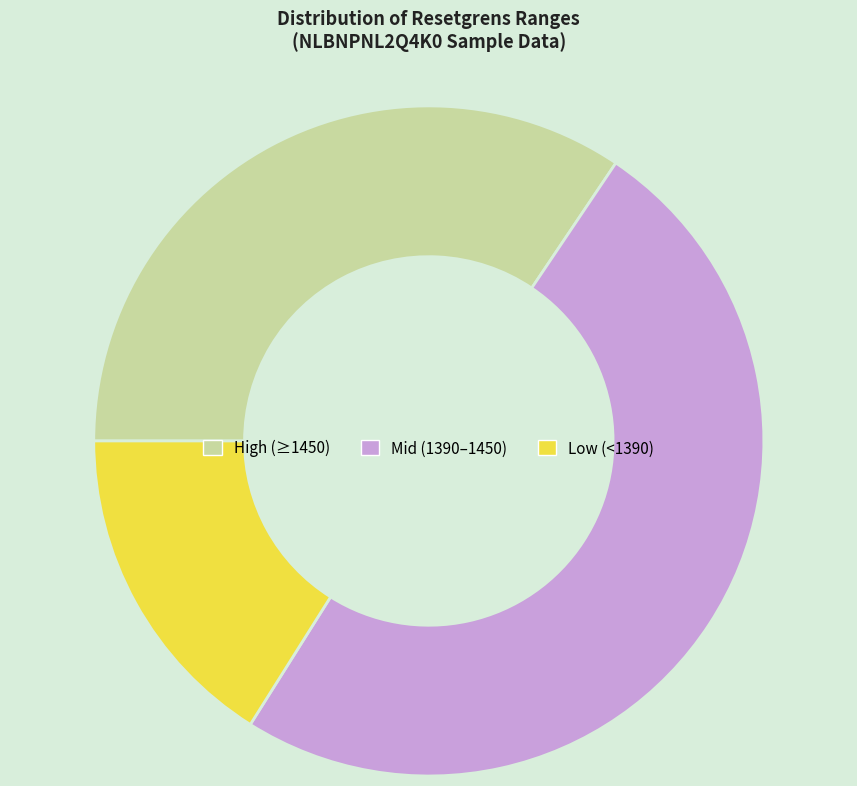

Does any single category account for the majority?

No